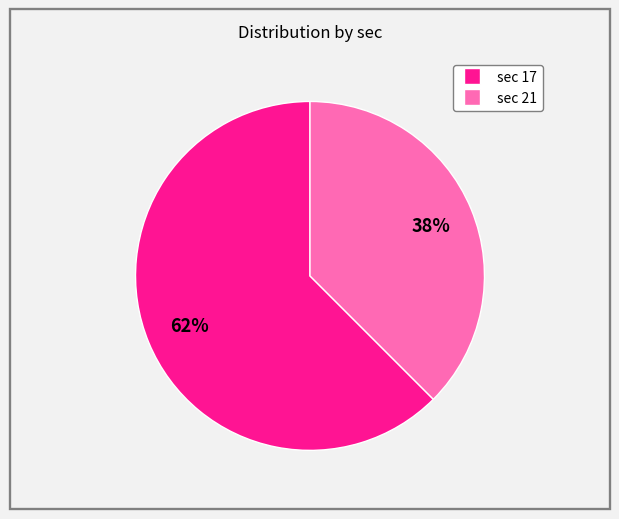

To the nearest percent, what is the average slice percentage?

50%